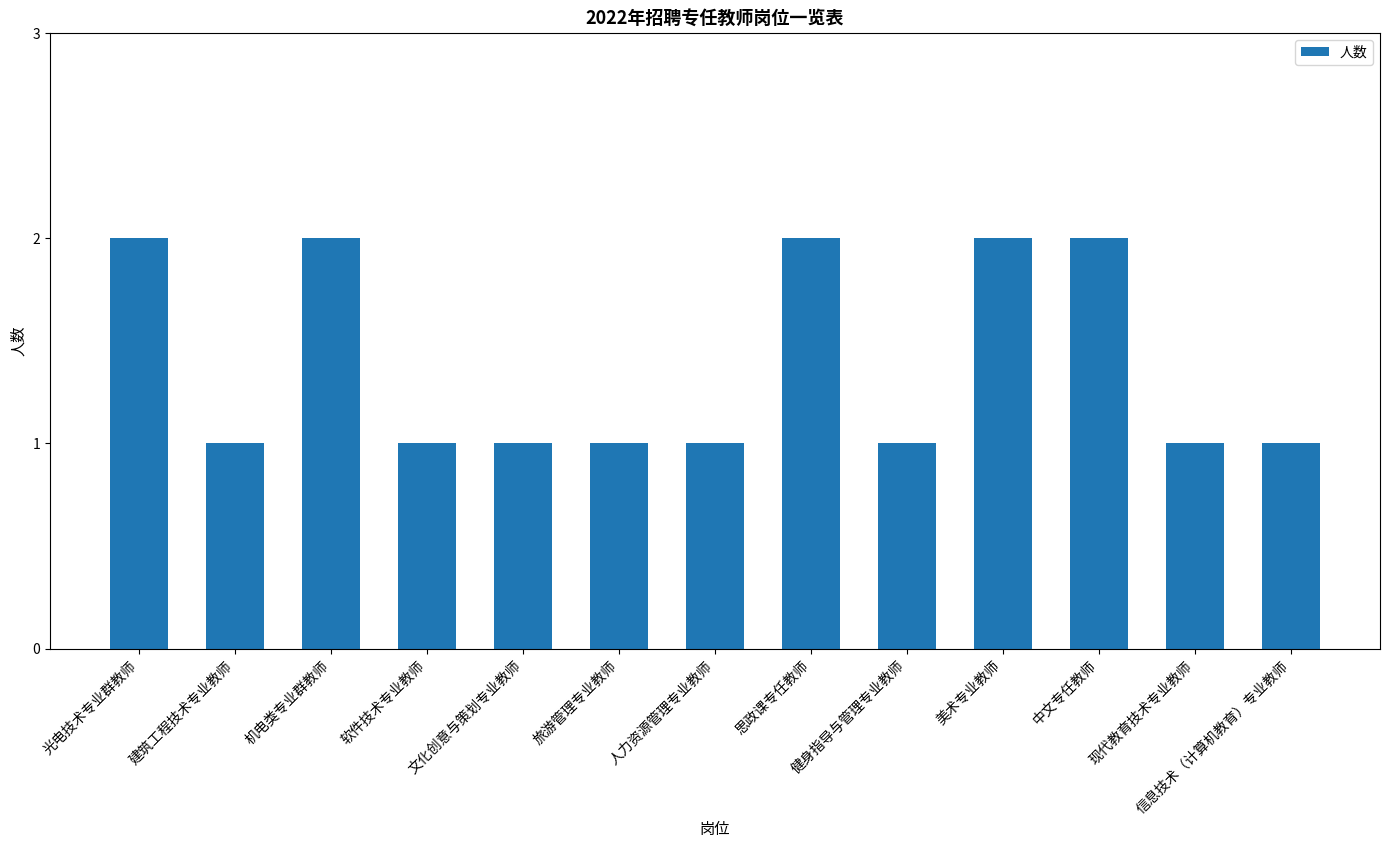

What is the label of the 3rd bar from the right?

中文专任教师